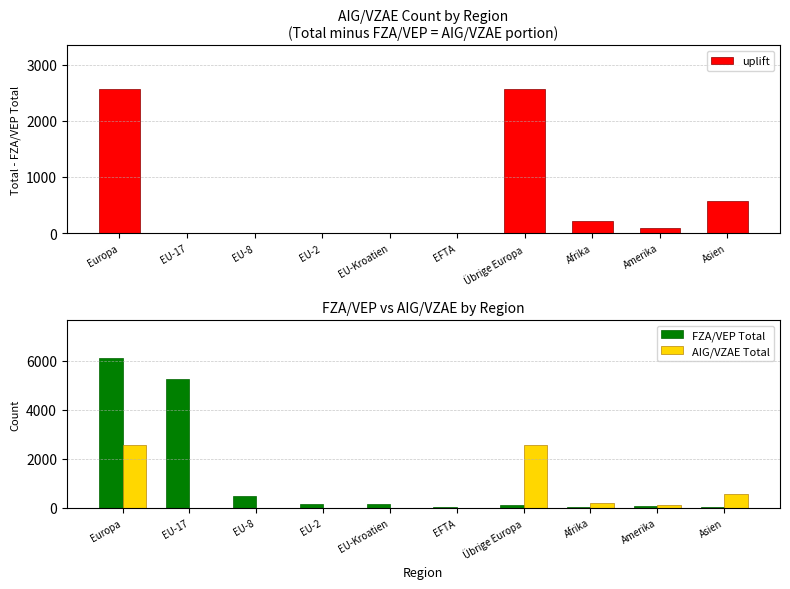

Count the number of categories in the chart.

10